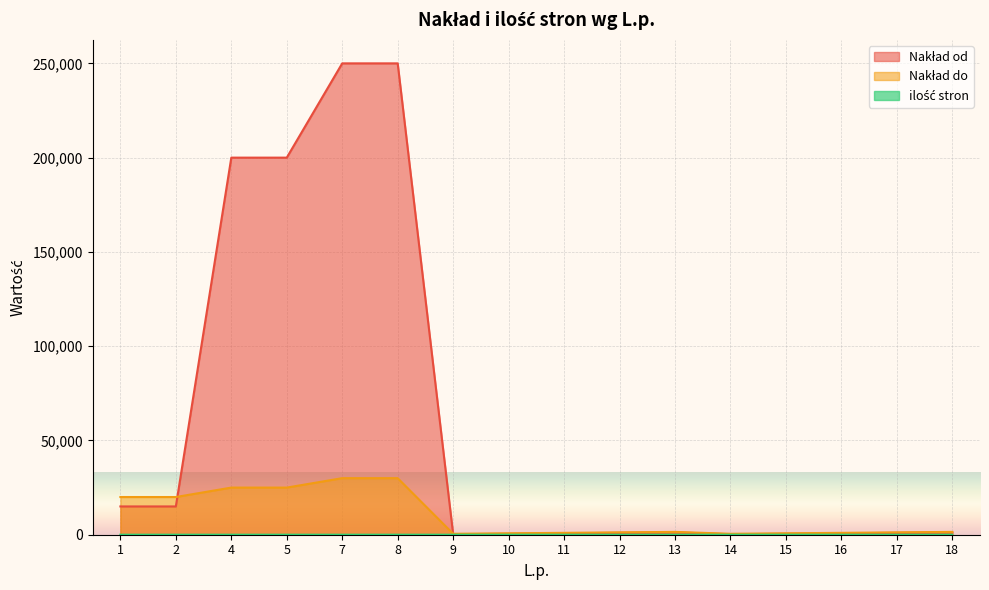

What is the value of the ilość stron point at the 4th from the left?

12